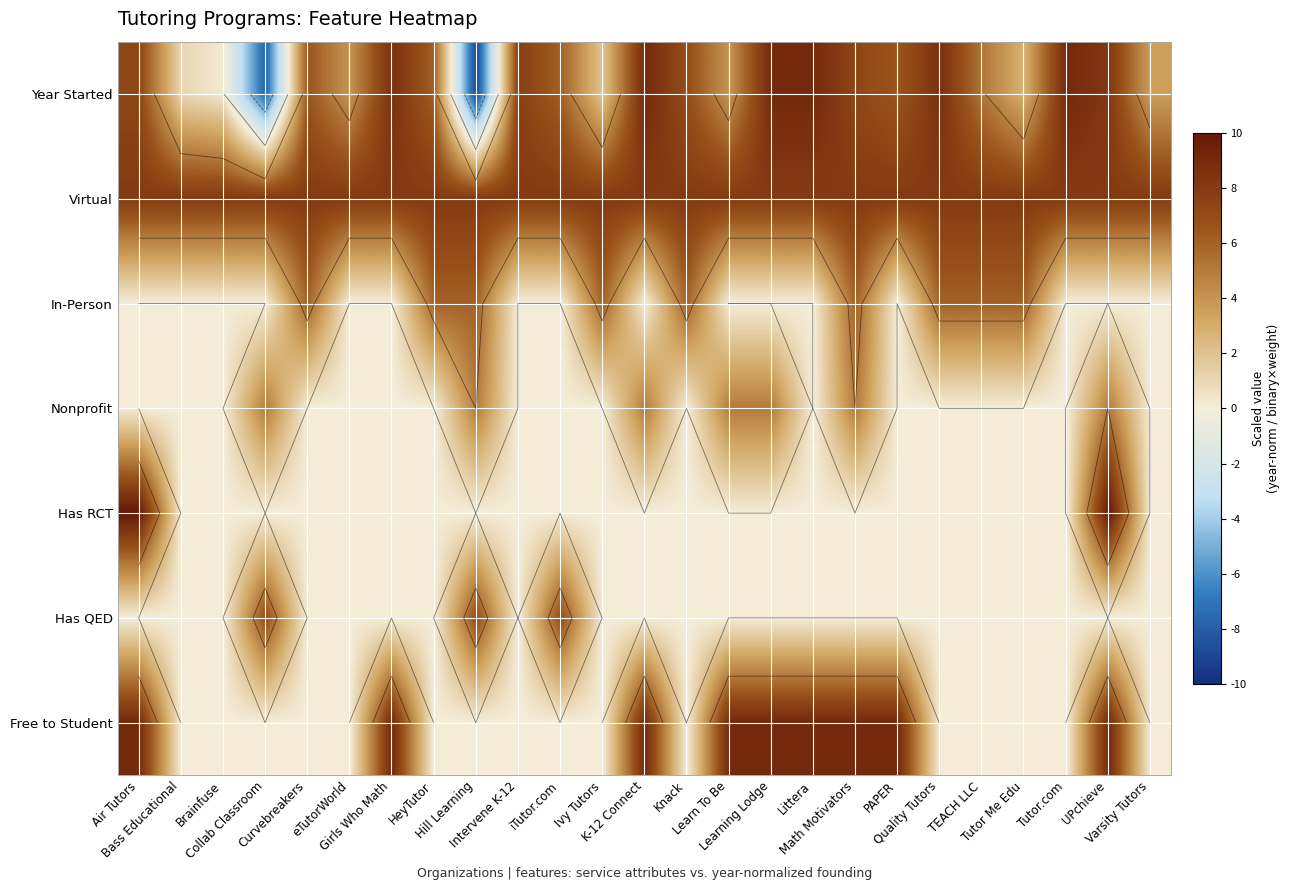

What is the total value across all series at Bass Educational?

9.0